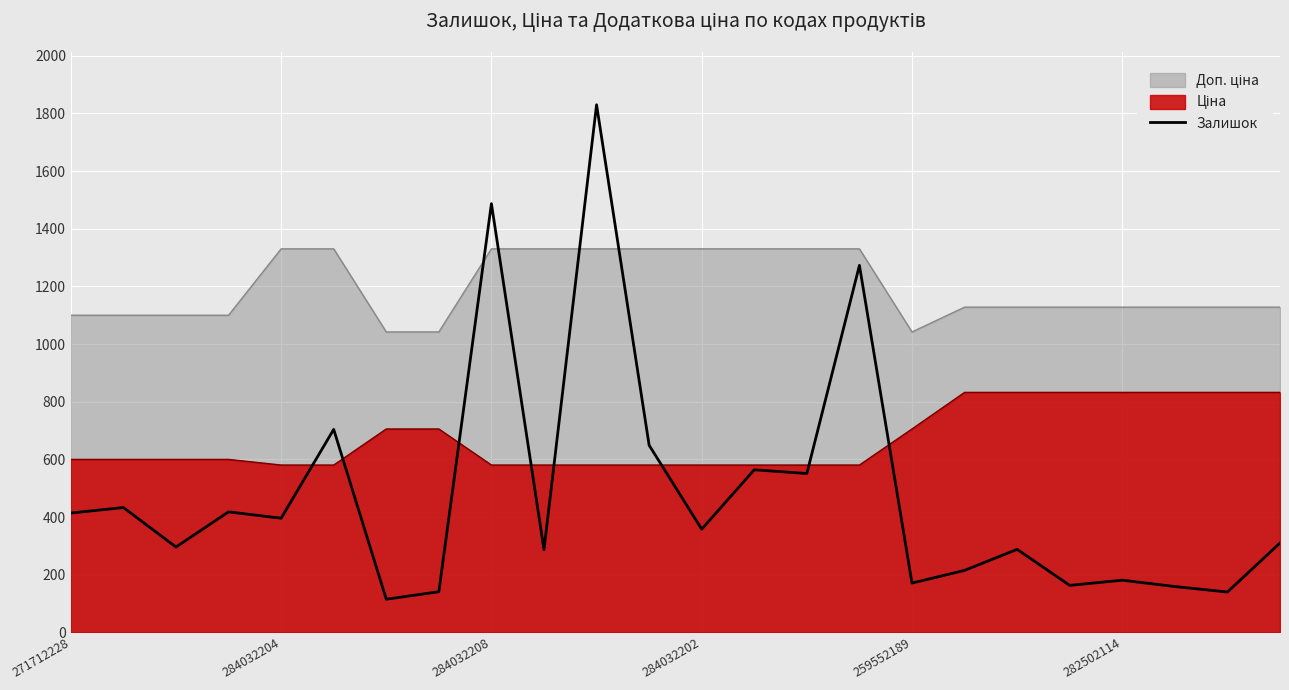

What is the spread (max minus min) of values at 284032204?

934.3